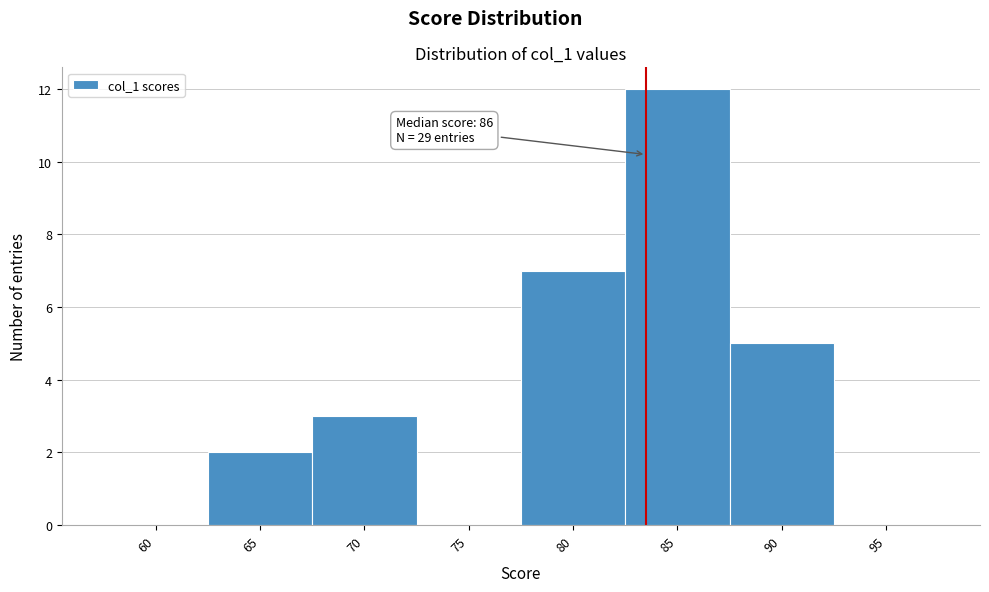

Reading left to right, extract all data points from this chart.

60=0	65=2	70=3	75=0	80=7	85=12	90=5	95=0